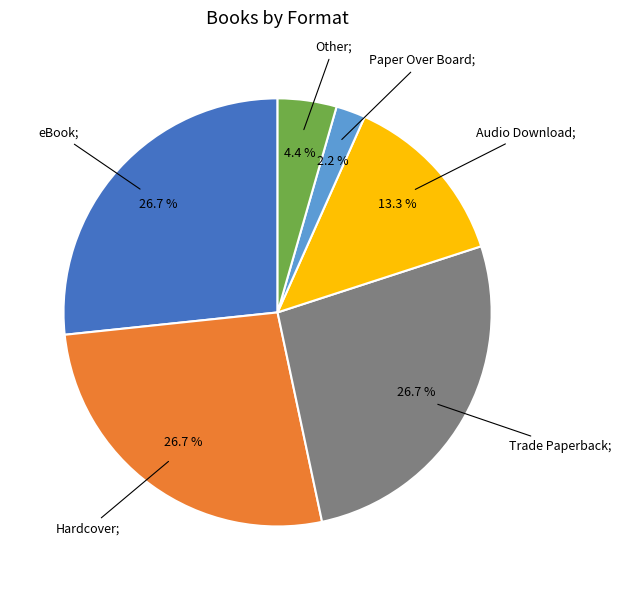

Count the number of slices in the pie.

6